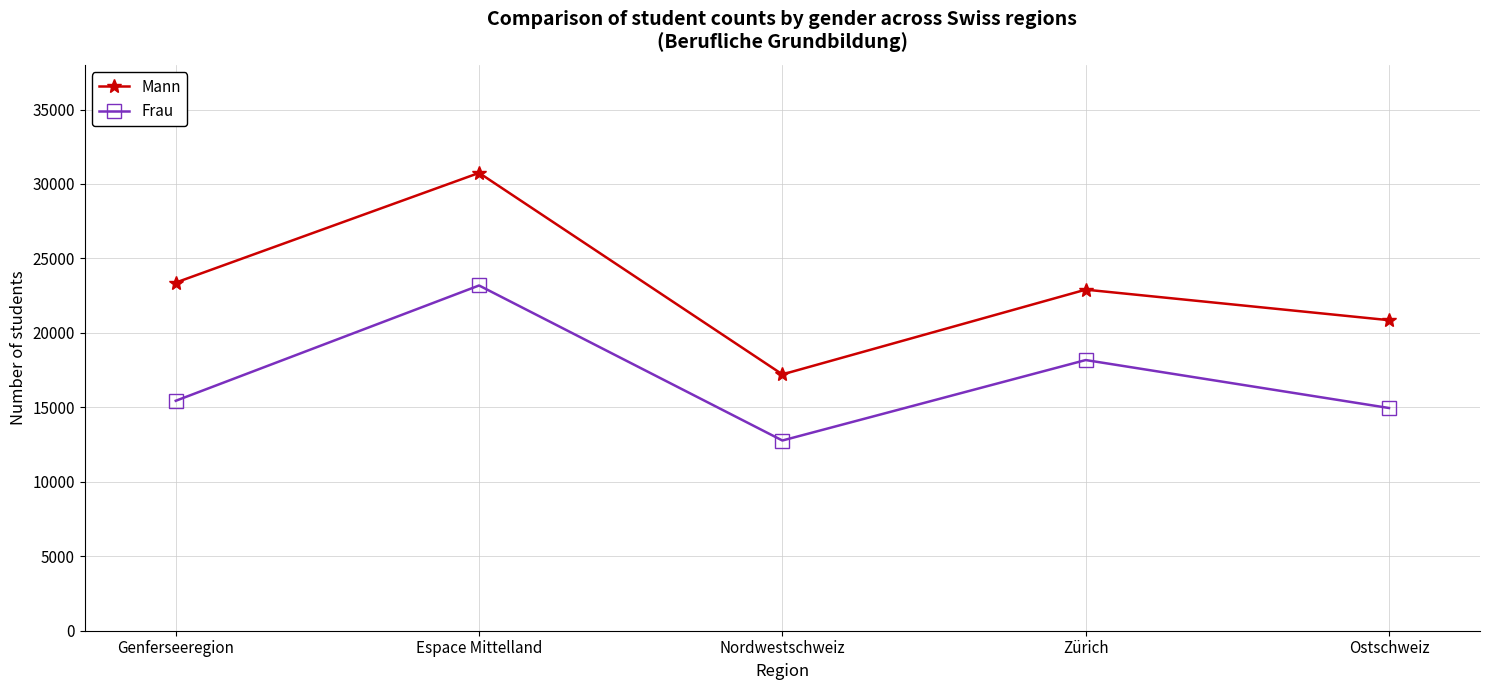

The Frau series shows 5910 at Ostschweiz. True or false?

False